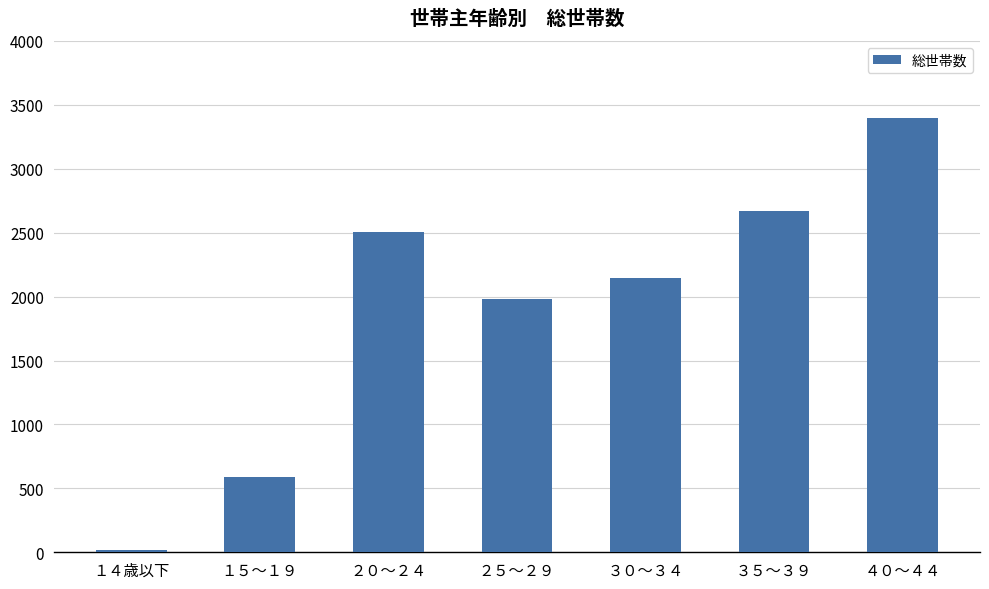

How many distinct data groups are displayed?

1